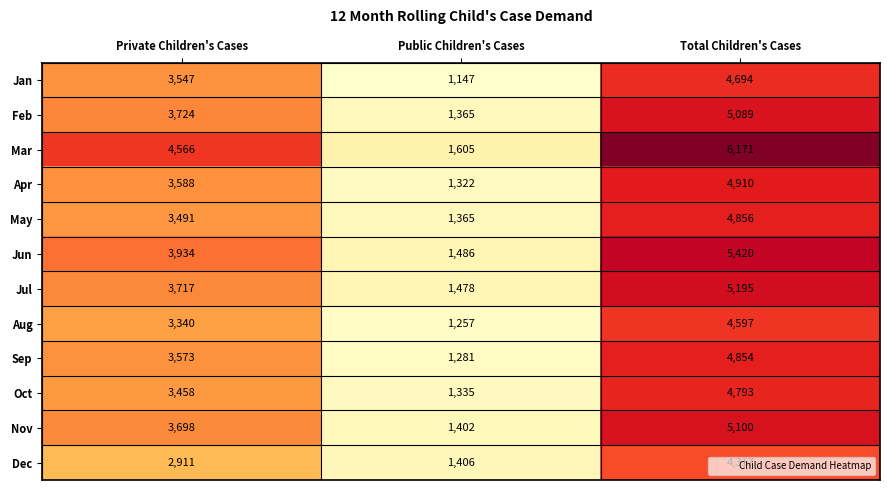

What is the average value of the May series?

3237